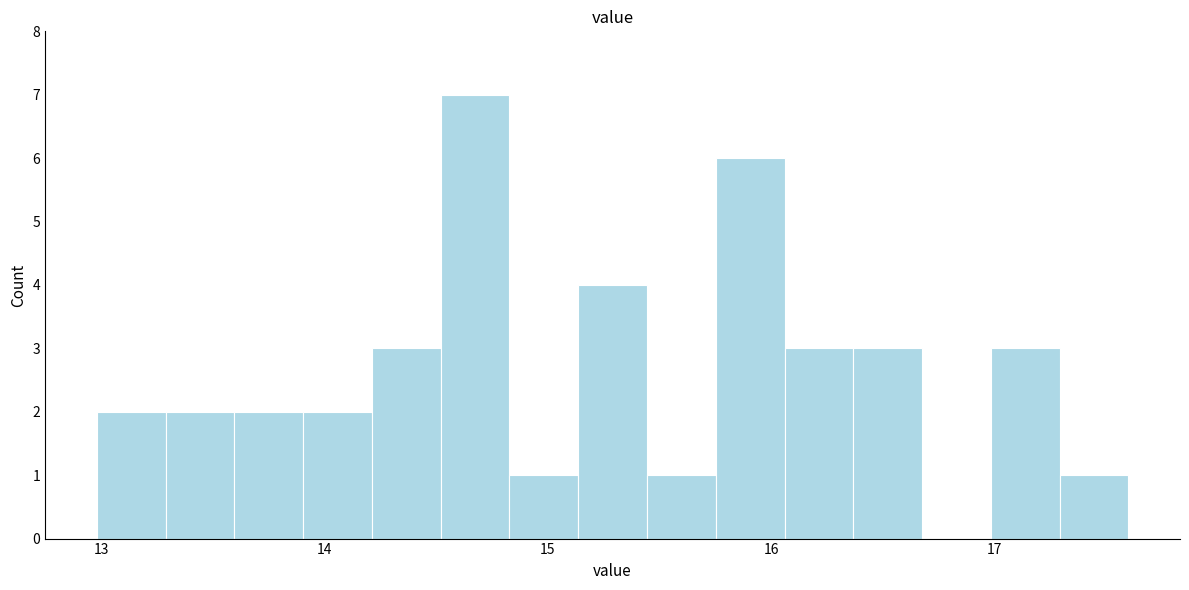

Around what value on the x-axis is the tallest bar? Give the approximate position of its centre, as read against the axis.

14.7